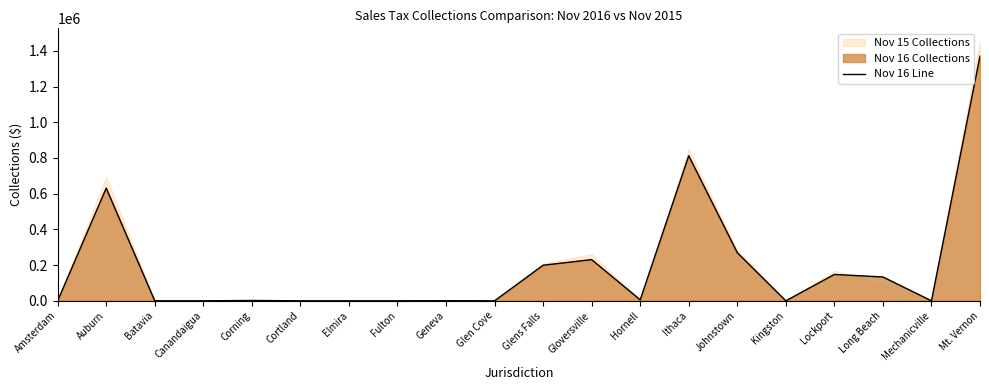

True or false: the data shows 630841.5 at Auburn.

True